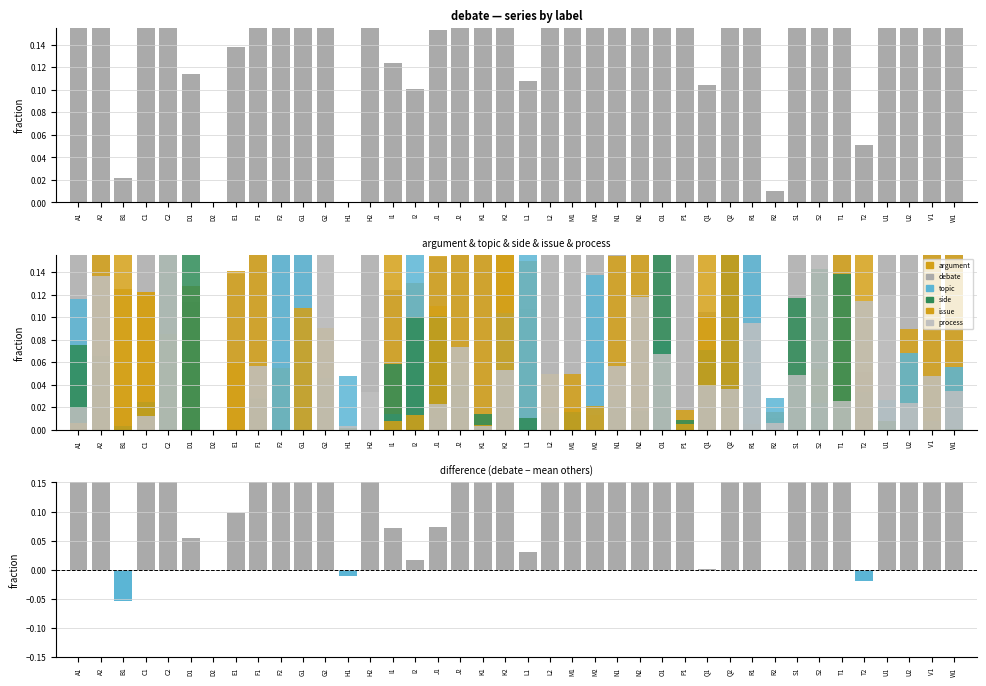

Rank the series by their maximum value, from highest to lowest.

debate, argument, issue, process, side, topic